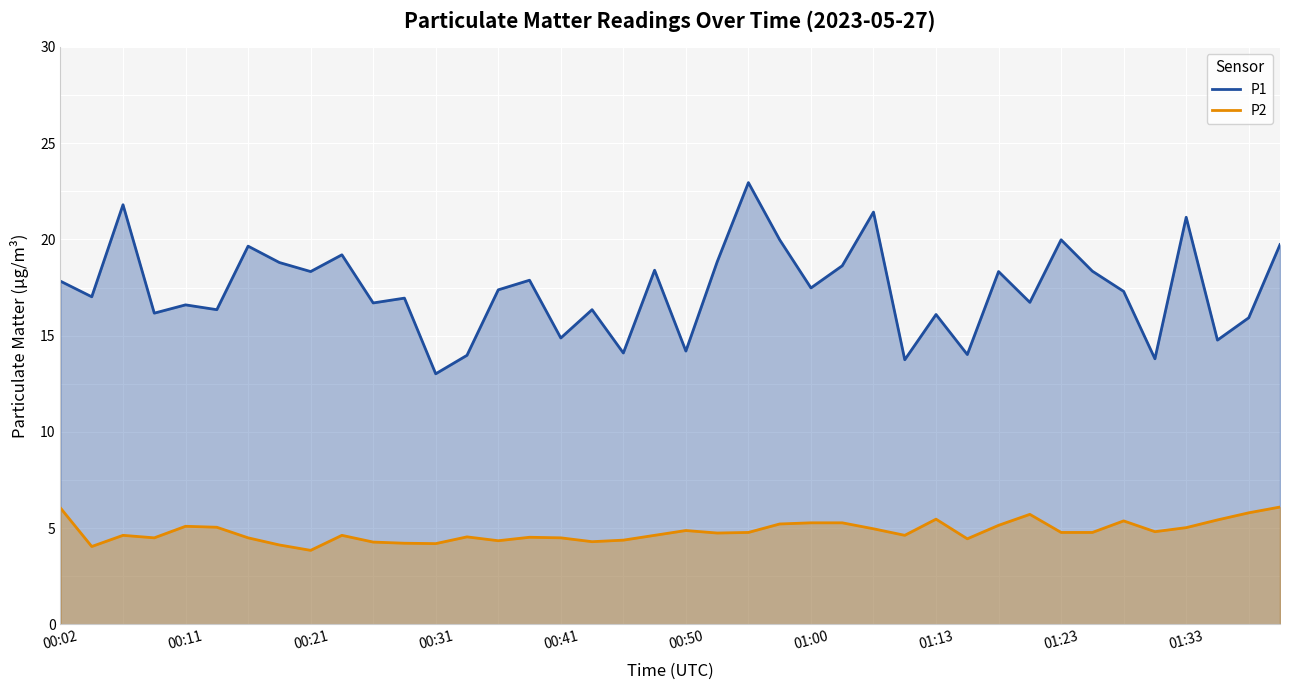

Which series has the largest total across all categories?

P1